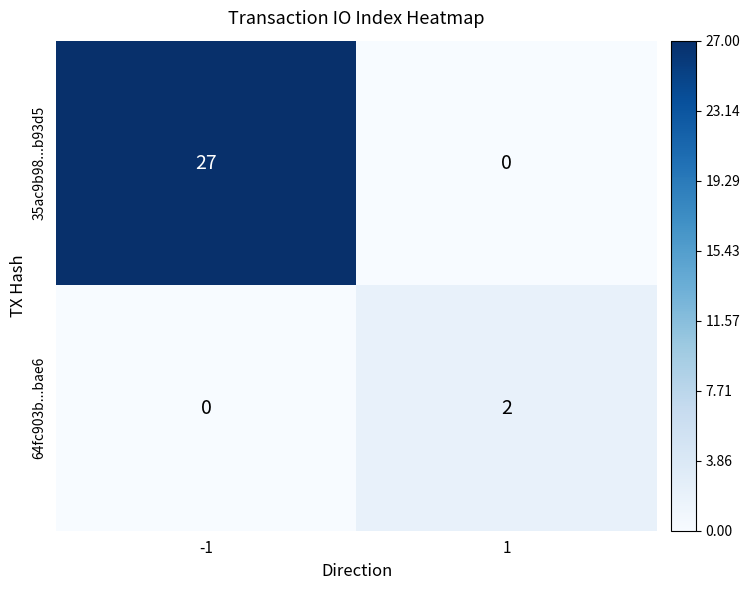

What is the difference between the maximum and minimum values in the 35ac9b98...b93d5 series?

27